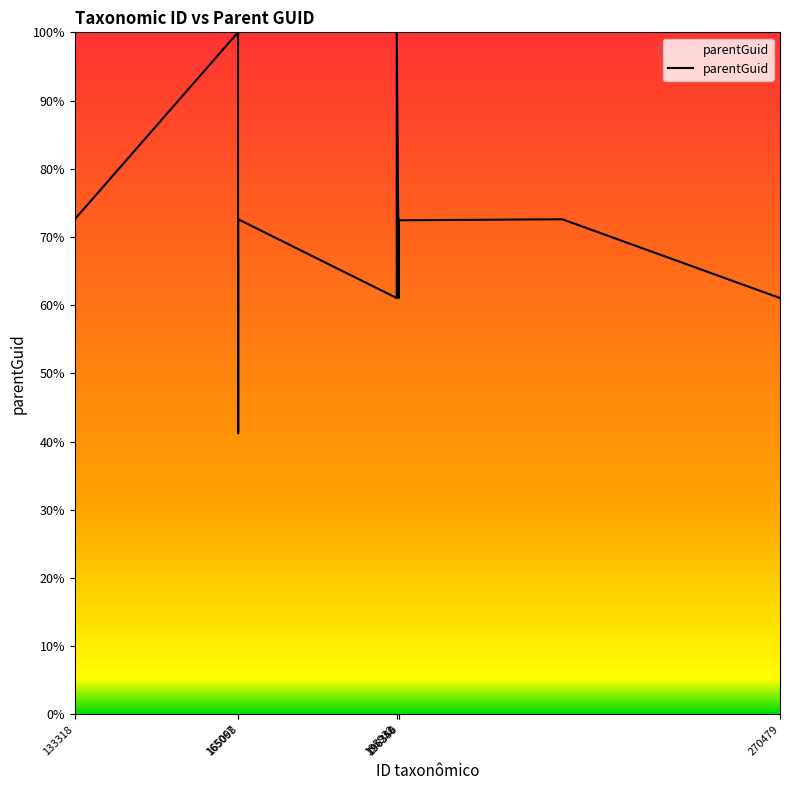

What is the difference between the maximum and minimum values?

58.8